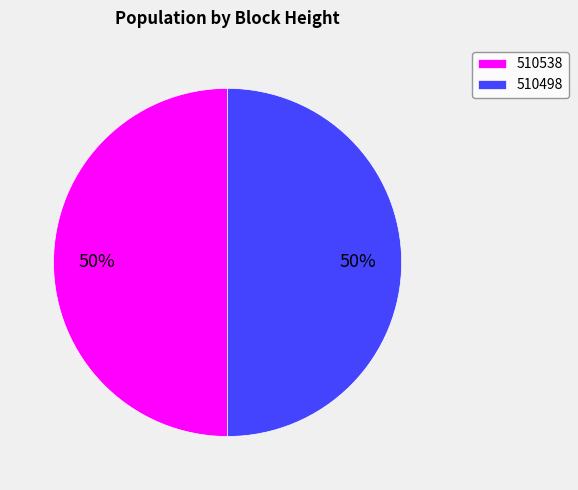

What is the ratio of the value at 510498 to the value at 510538?

1.0